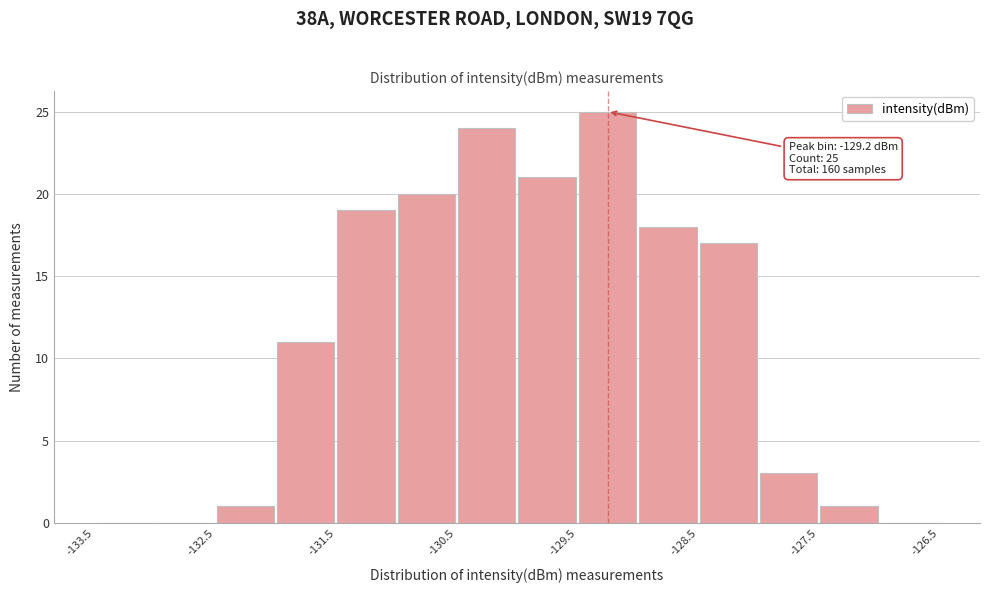

Which range on the x-axis has the tallest bar?

-129.5 to -129.0